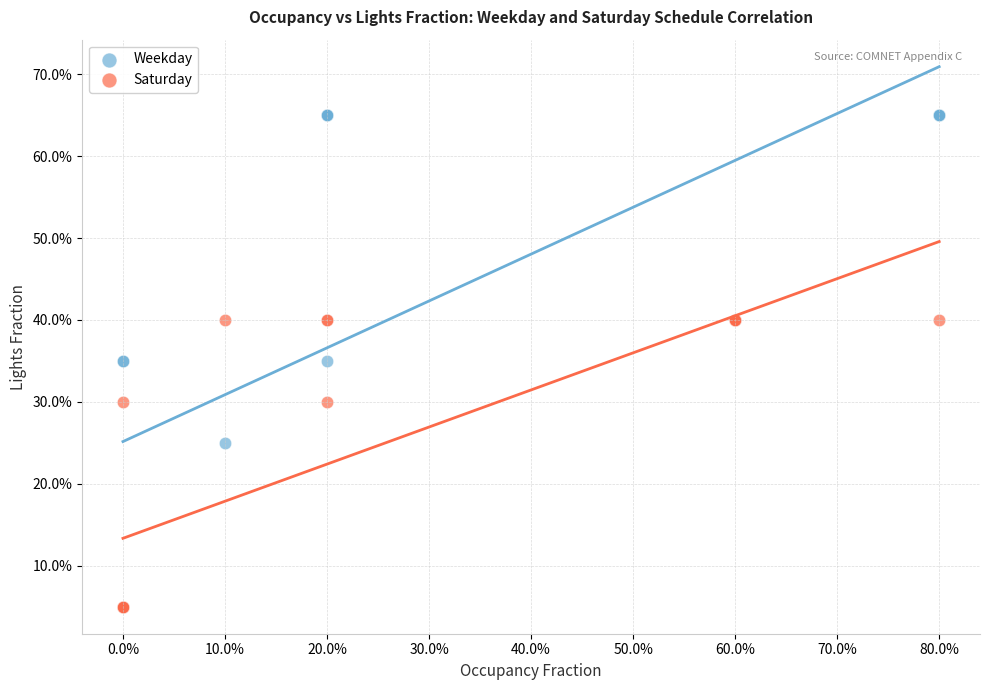

Which series contains the highest Y value?

Weekday